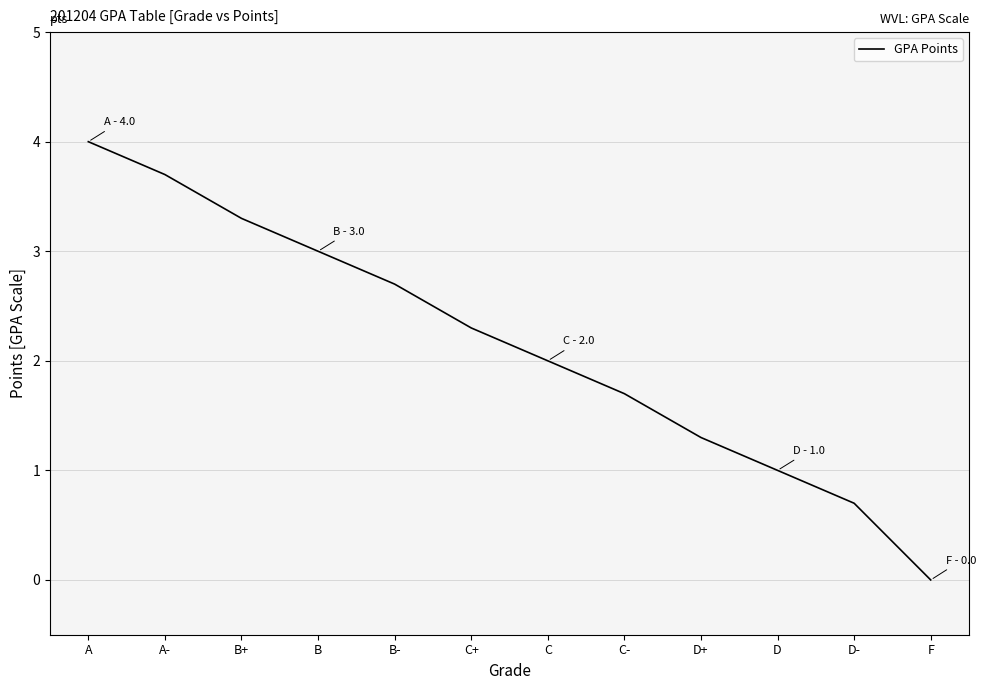

Is it true that the value at B is 5.1?

False